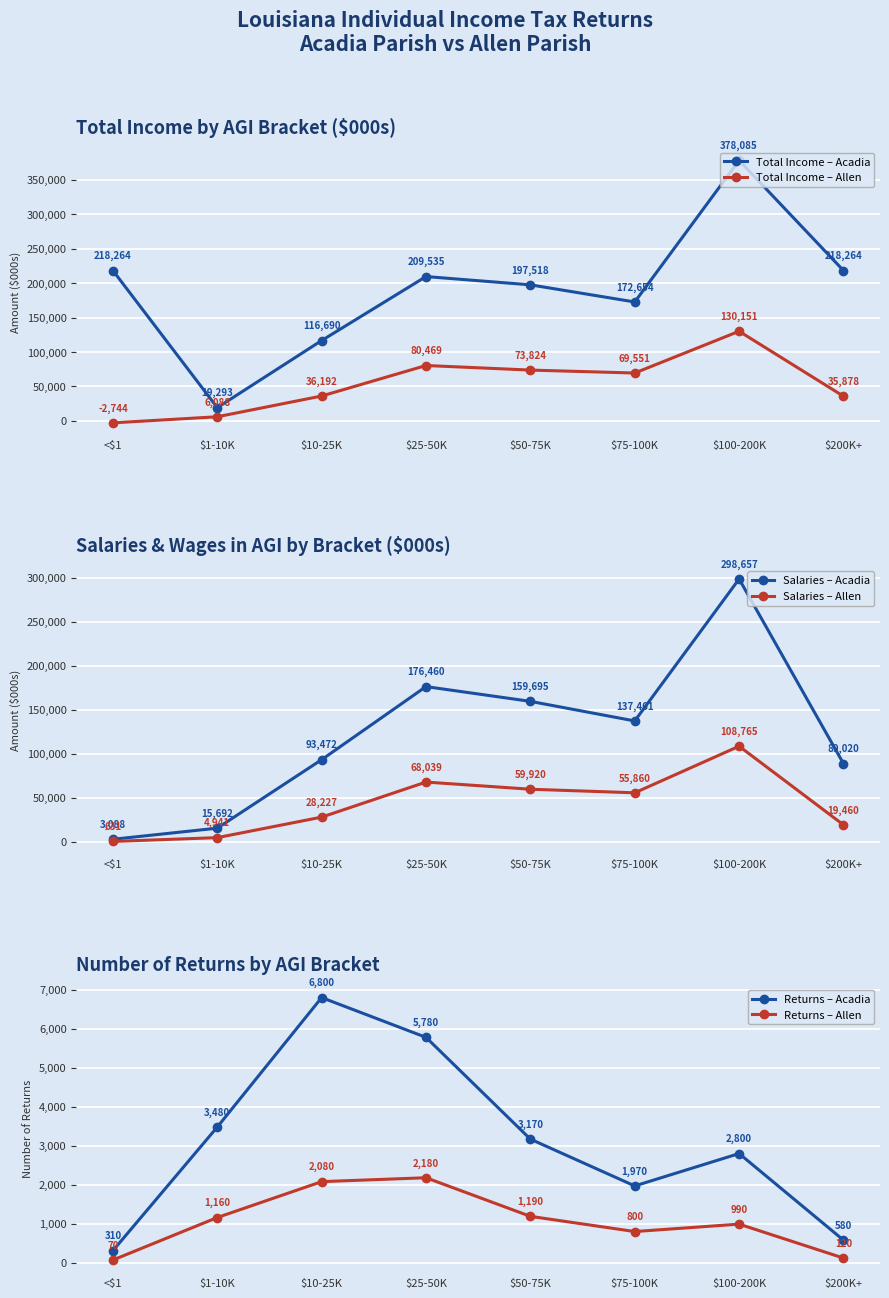

True or false: Salaries – Acadia has a value of 3088 at <$1.

True